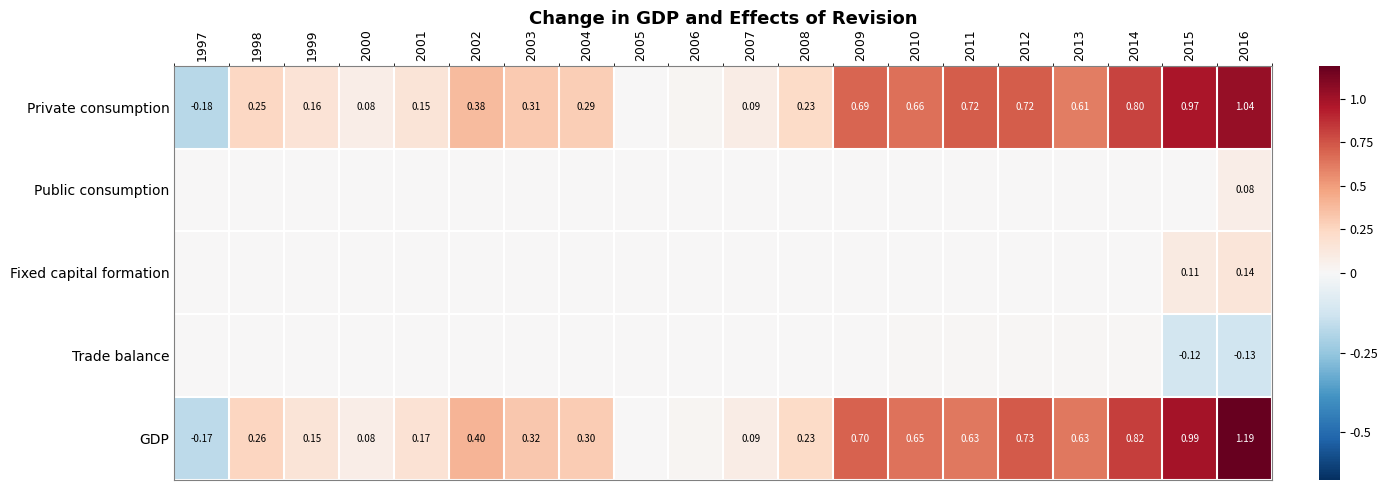

Rank the series at 2016 from highest to lowest value.

GDP, Private consumption, Fixed capital formation, Public consumption, Trade balance